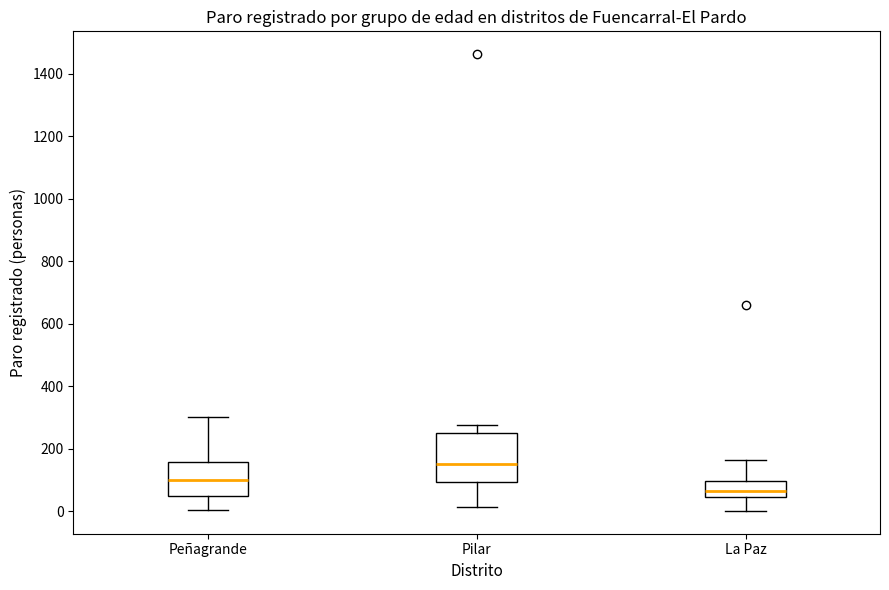

Reading left to right, transcribe this box plot: for each box, give where its median line is, the range the box spans, and where its two whiskers end, as read against the y-axis. The values are not printed on the chart, so give them approximately, as read against the axis.

Peñagrande: median 100, box 40 to 160, whiskers 0 to 300
Pilar: median 160, box 100 to 240, whiskers 20 to 280
La Paz: median 60, box 40 to 100, whiskers 0 to 160